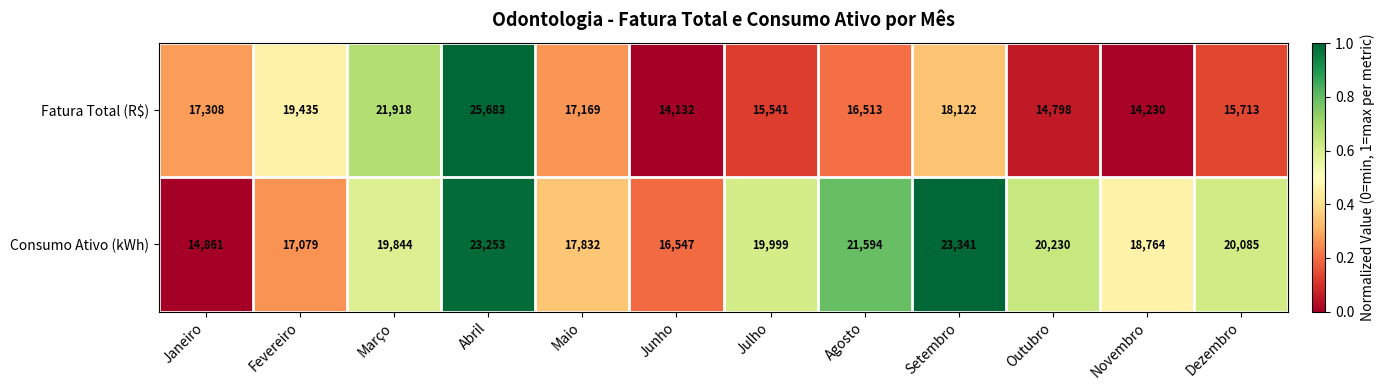

How many series are shown in this chart?

2